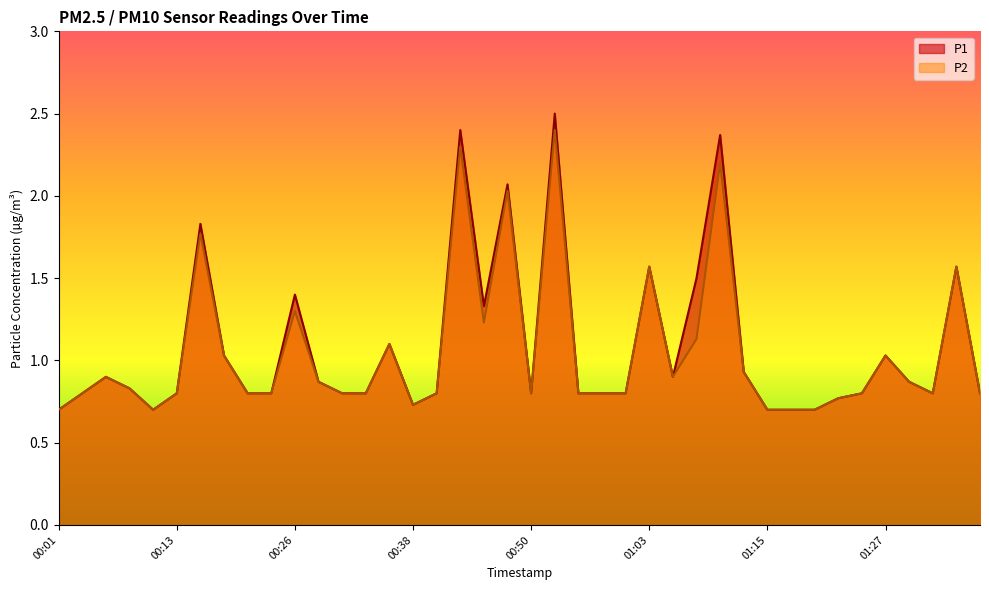

What is the difference between the maximum and second lowest values in the P2 series?

1.7